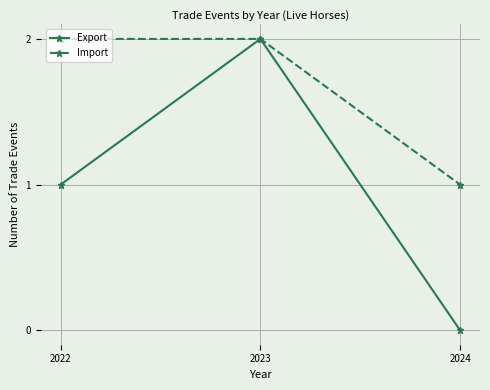

At which category does the chart reach its minimum across all series?

2024